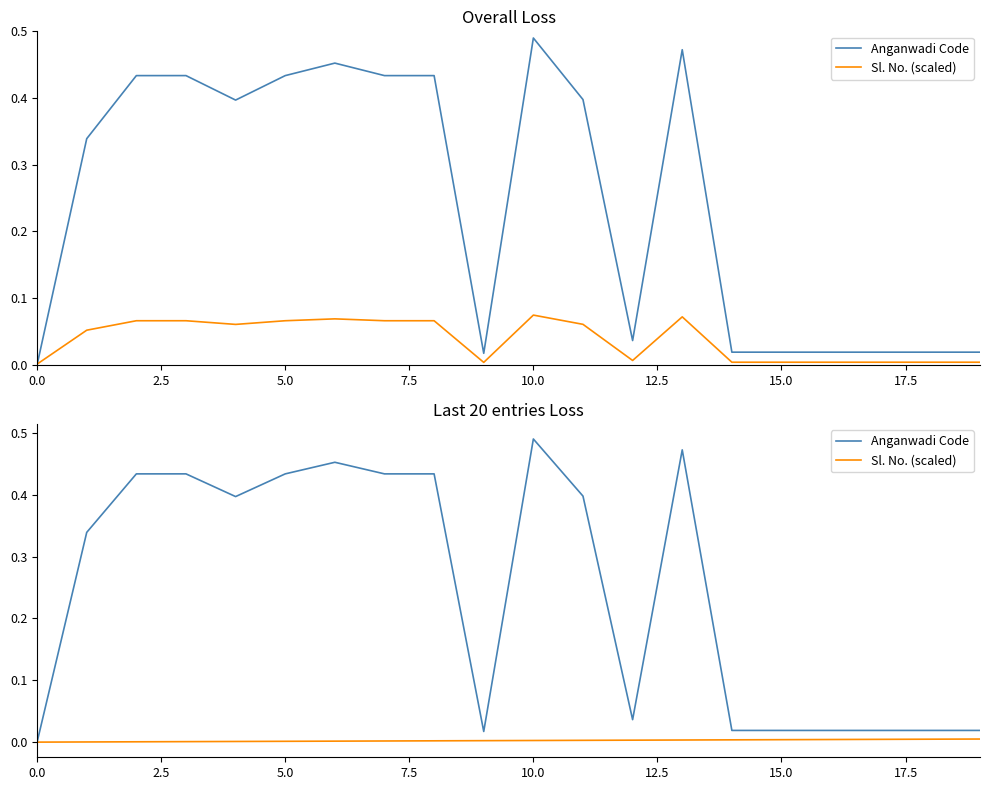

Which series has the largest total across all categories?

Anganwadi Code